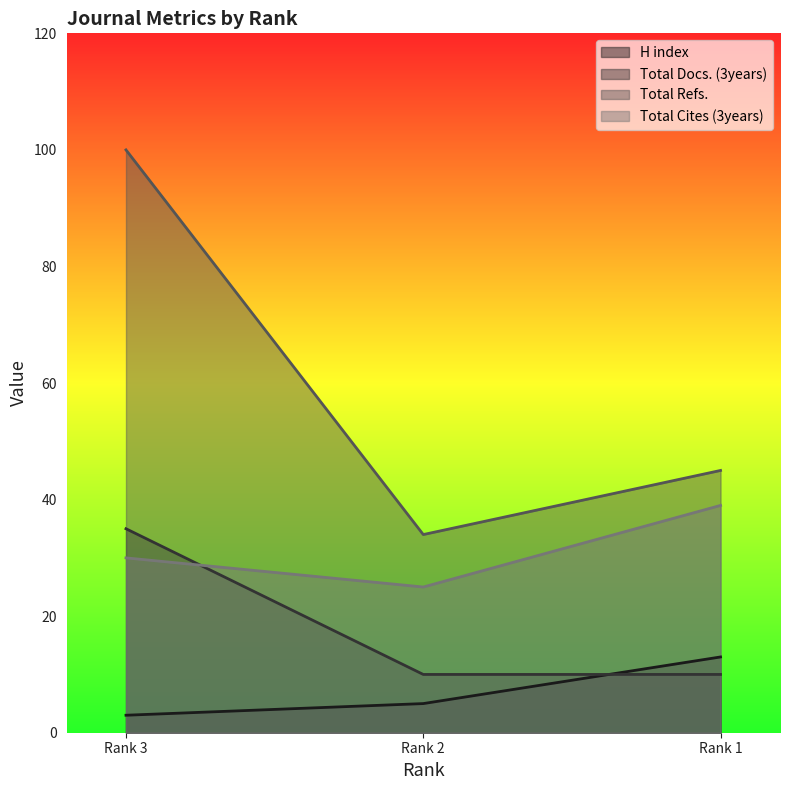

How many data points in Total Refs. are above 45?

1